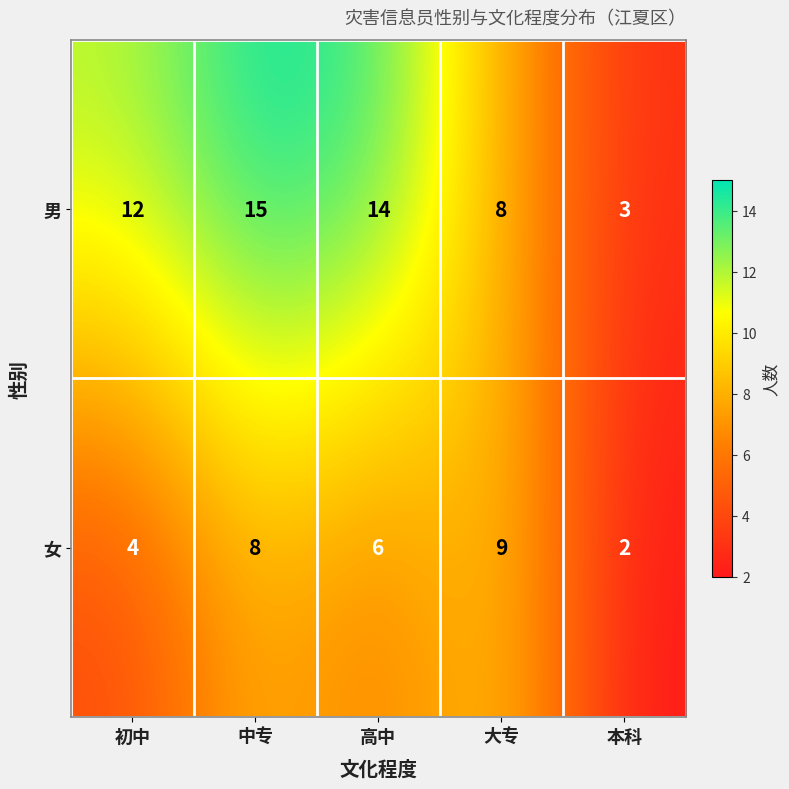

Which category has the highest value in the 男 series?

中专